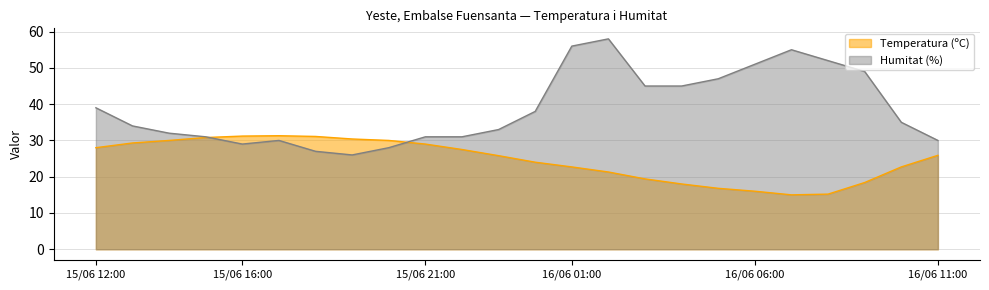

Is the value of Temperatura (ºC) at 16/06 09:00 greater than the value of Humitat (%) at 15/06 17:00?

No